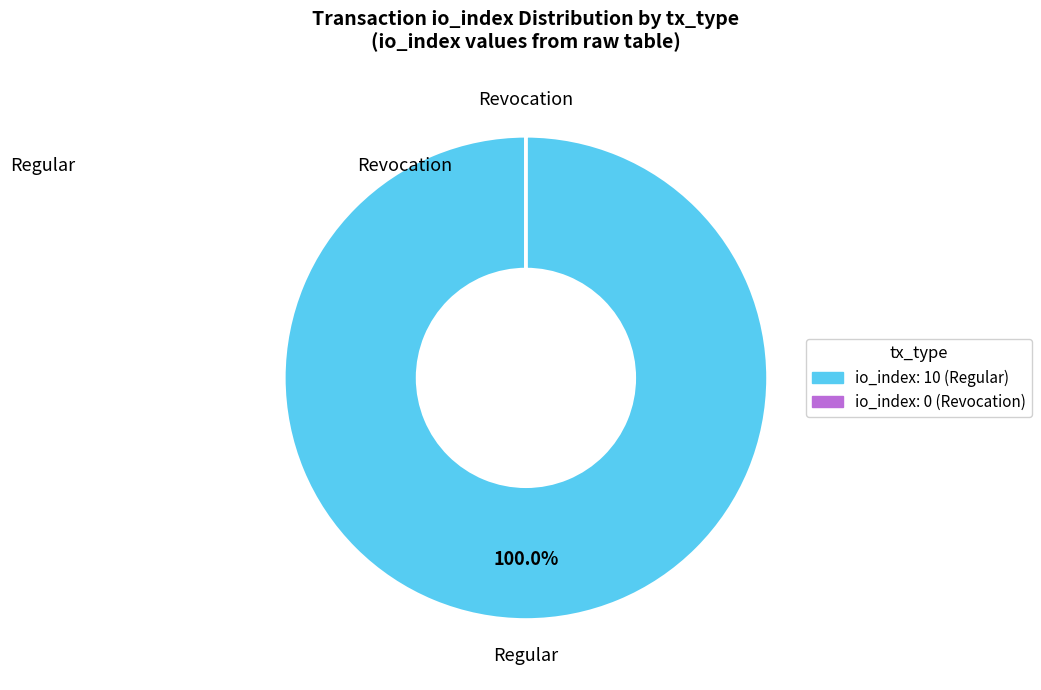

Does any single category account for the majority?

Yes